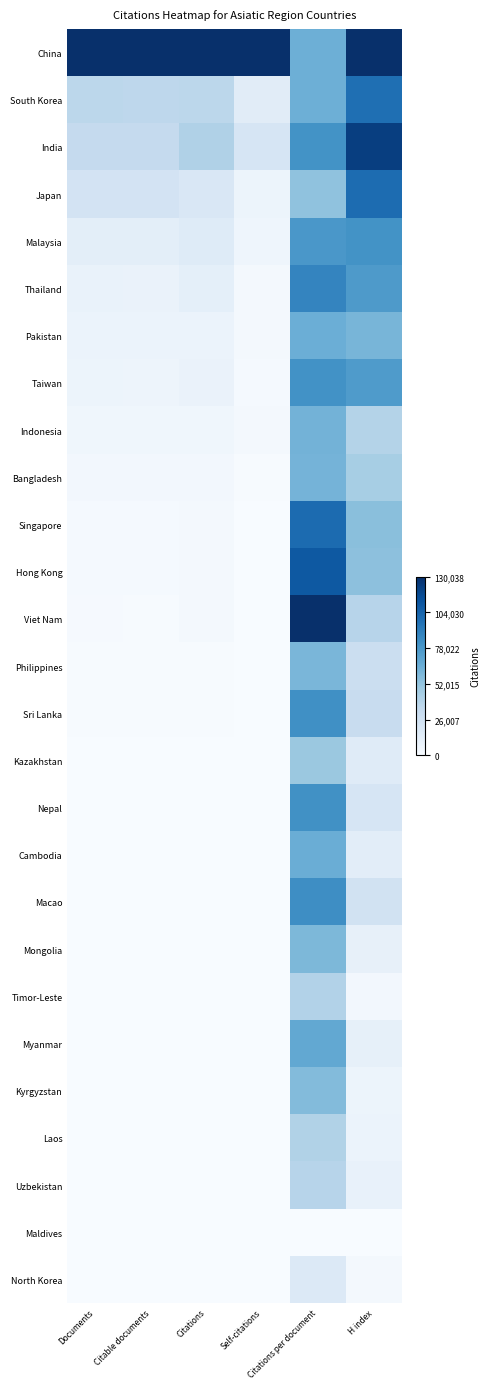

How many distinct data groups are displayed?

27